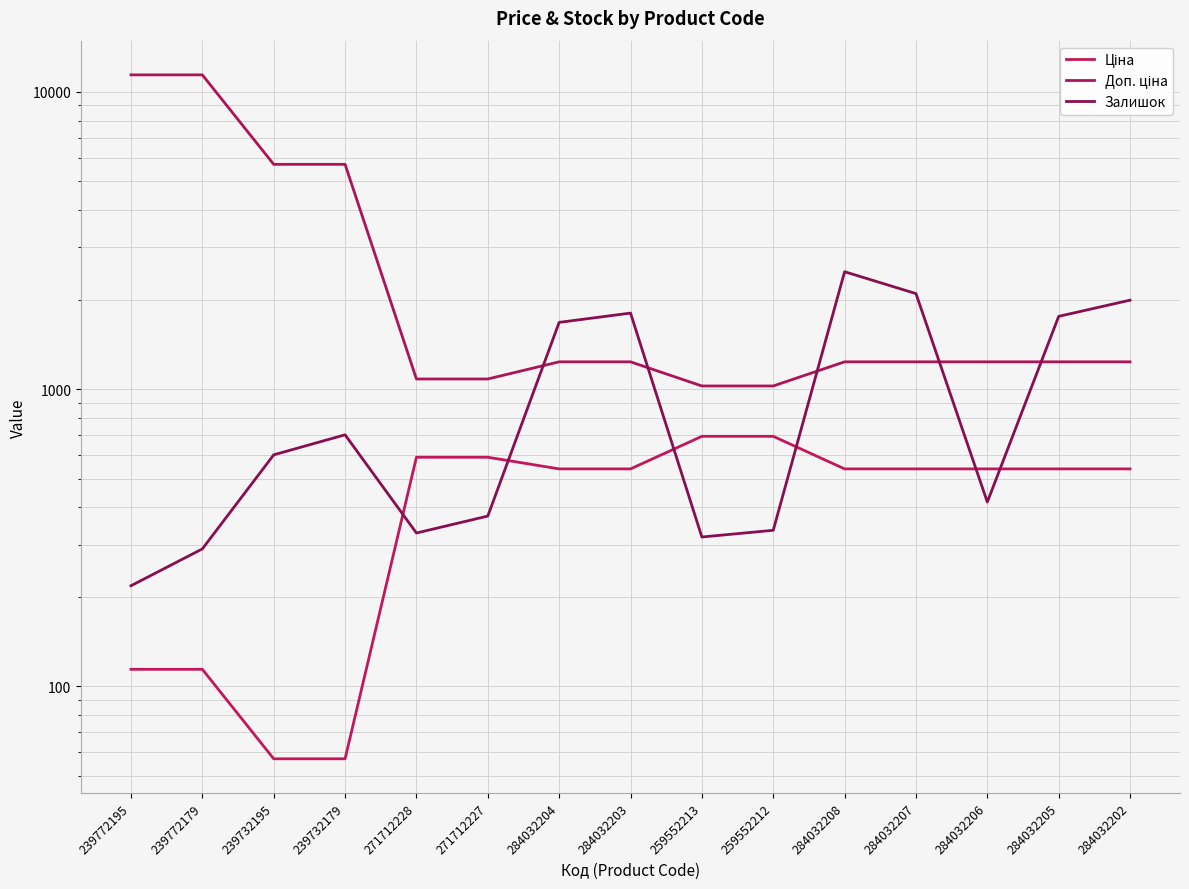

Which category has the lowest value in the Ціна series?

239732195